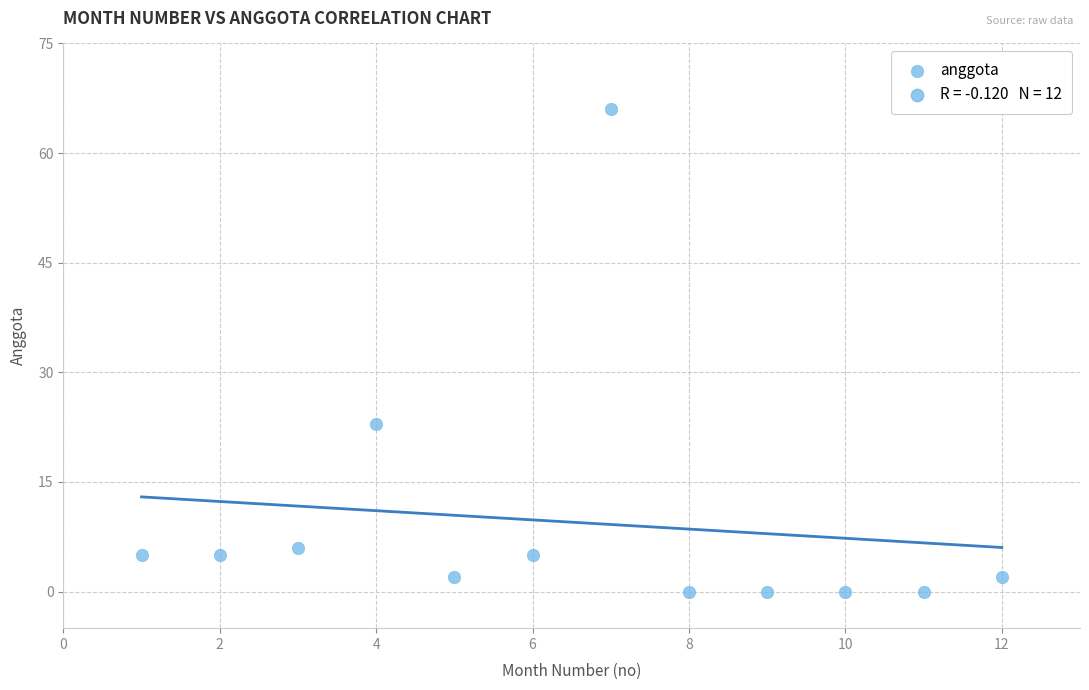

What Y value in the scatter plot is closest to 33?

23